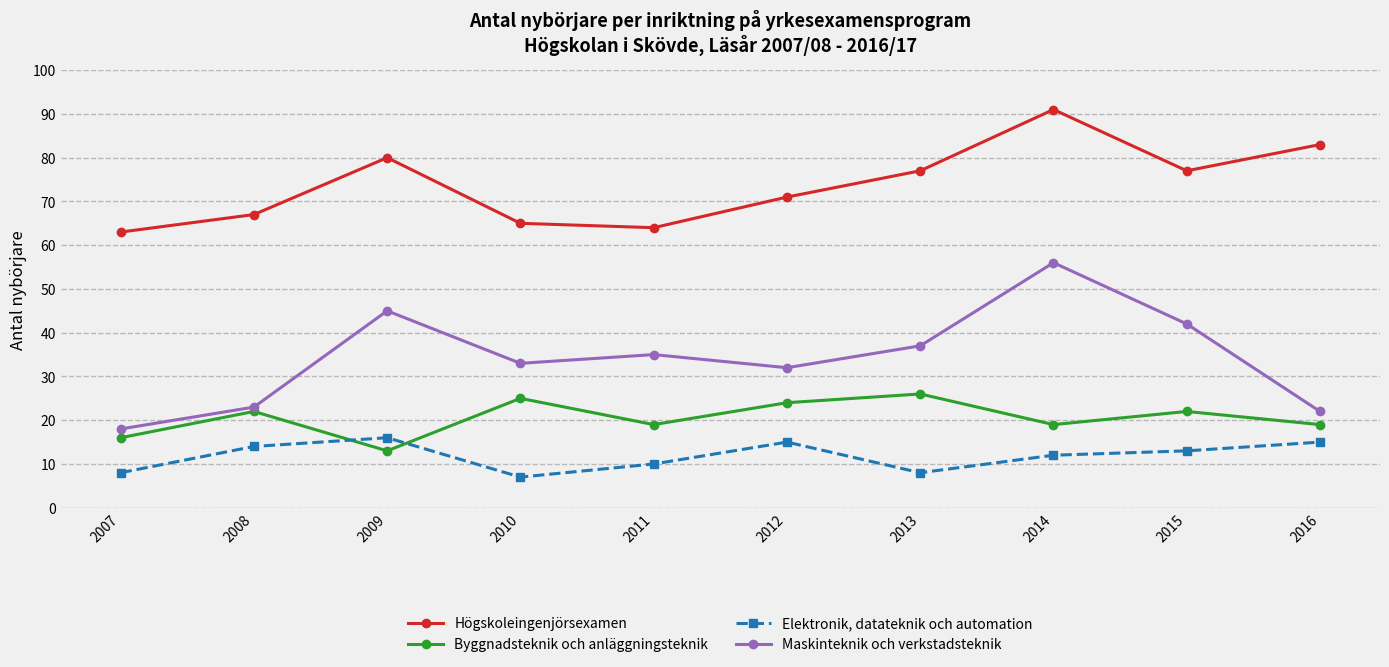

Is the value of Högskoleingenjörsexamen at 2007 greater than the value of Byggnadsteknik och anläggningsteknik at 2016?

Yes